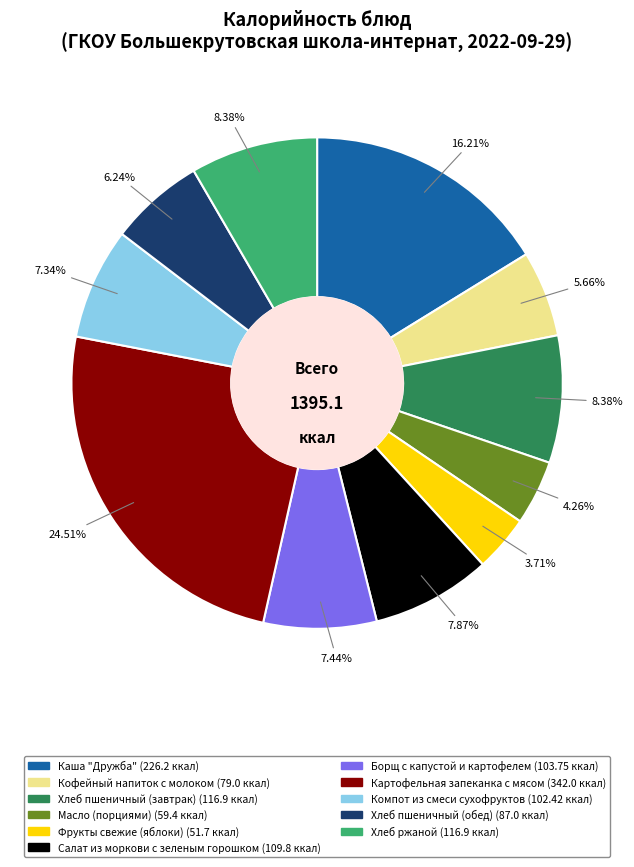

To the nearest percent, what portion does Фрукты свежие (яблоки) represent?

4%